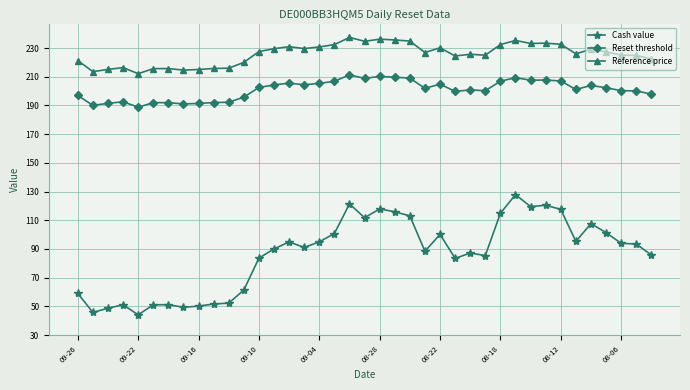

How many data points in Cash value are above 91?

20